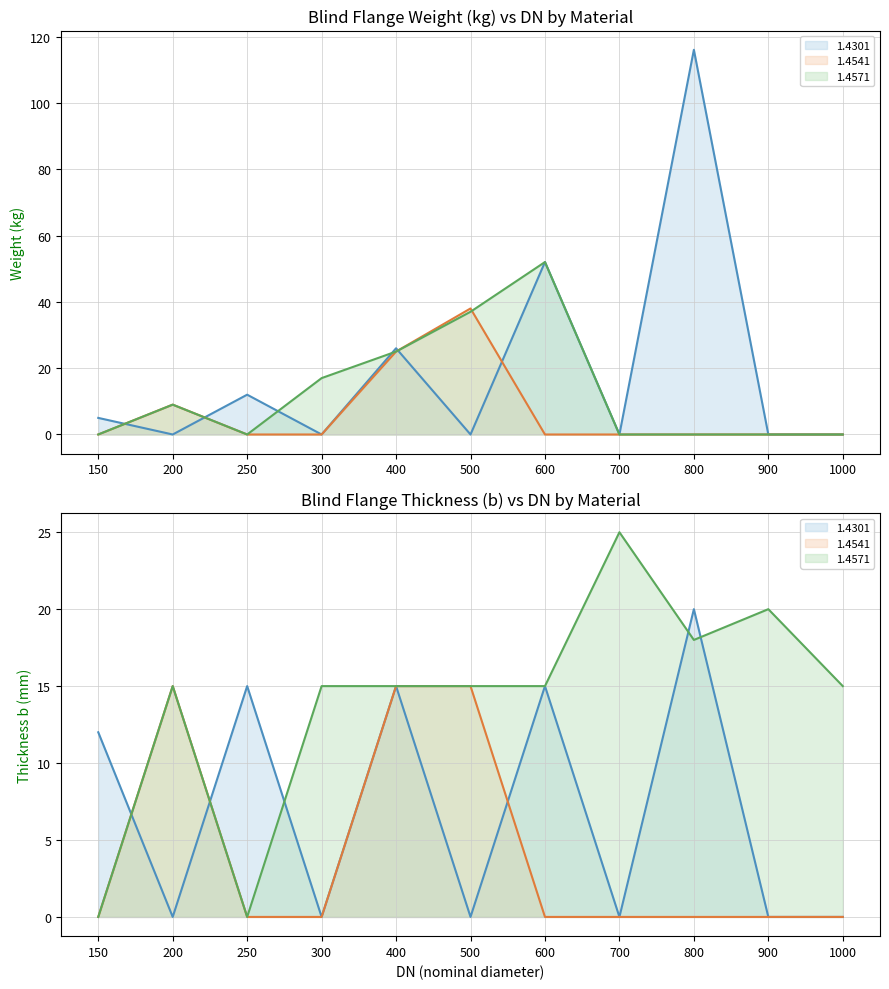

True or false: 1.4541 (line) has a value of 21 at 200.

False